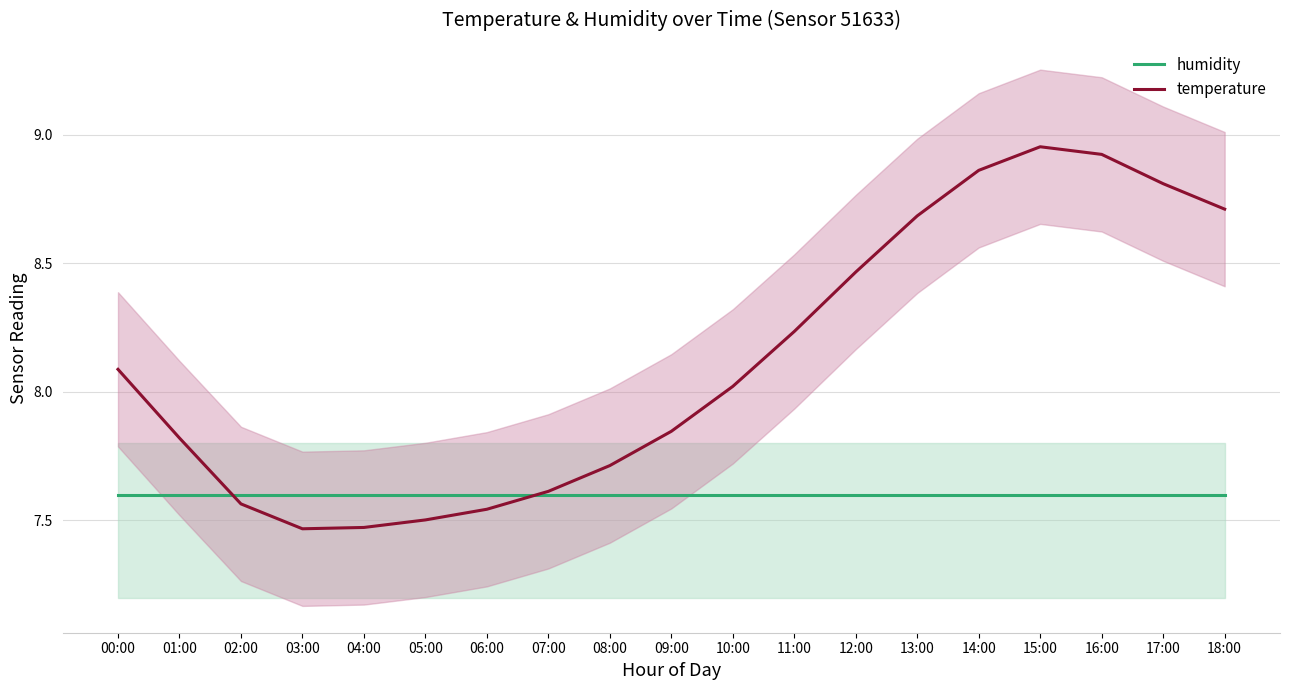

Rank the series by their average value, from highest to lowest.

temperature, humidity